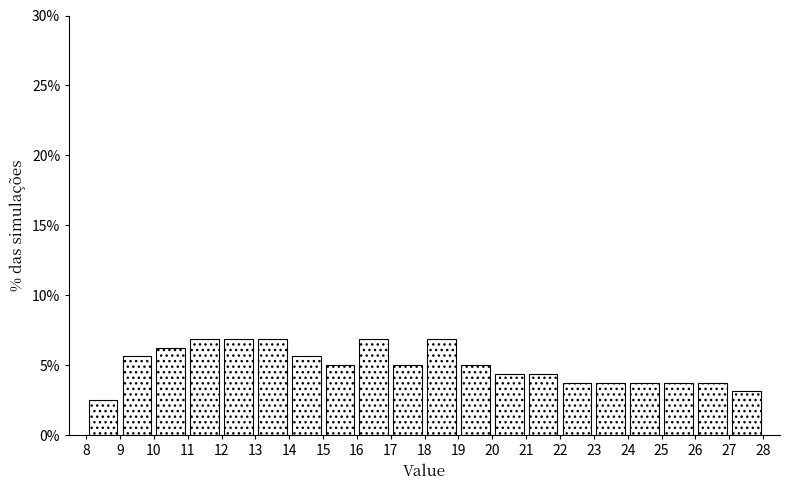

How tall is the bar that spans 21 to 22 on the x-axis? The values are not printed on the chart, so give them approximately, as read against the axis.

4.5